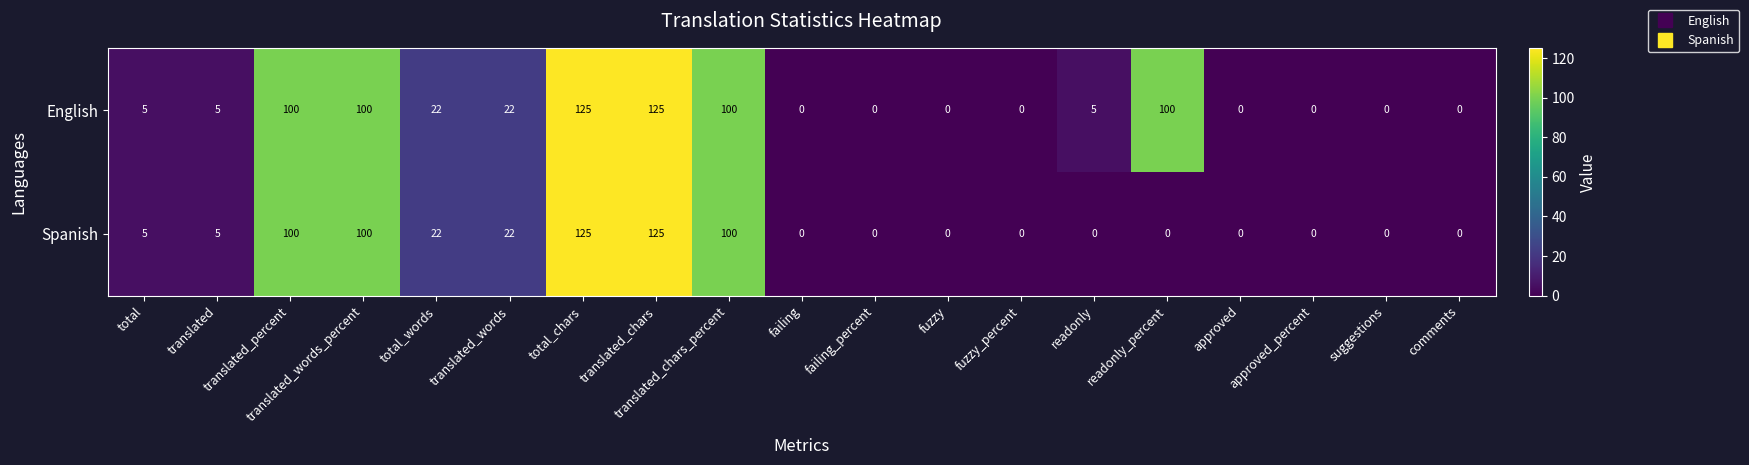

What is the maximum value for English?

125